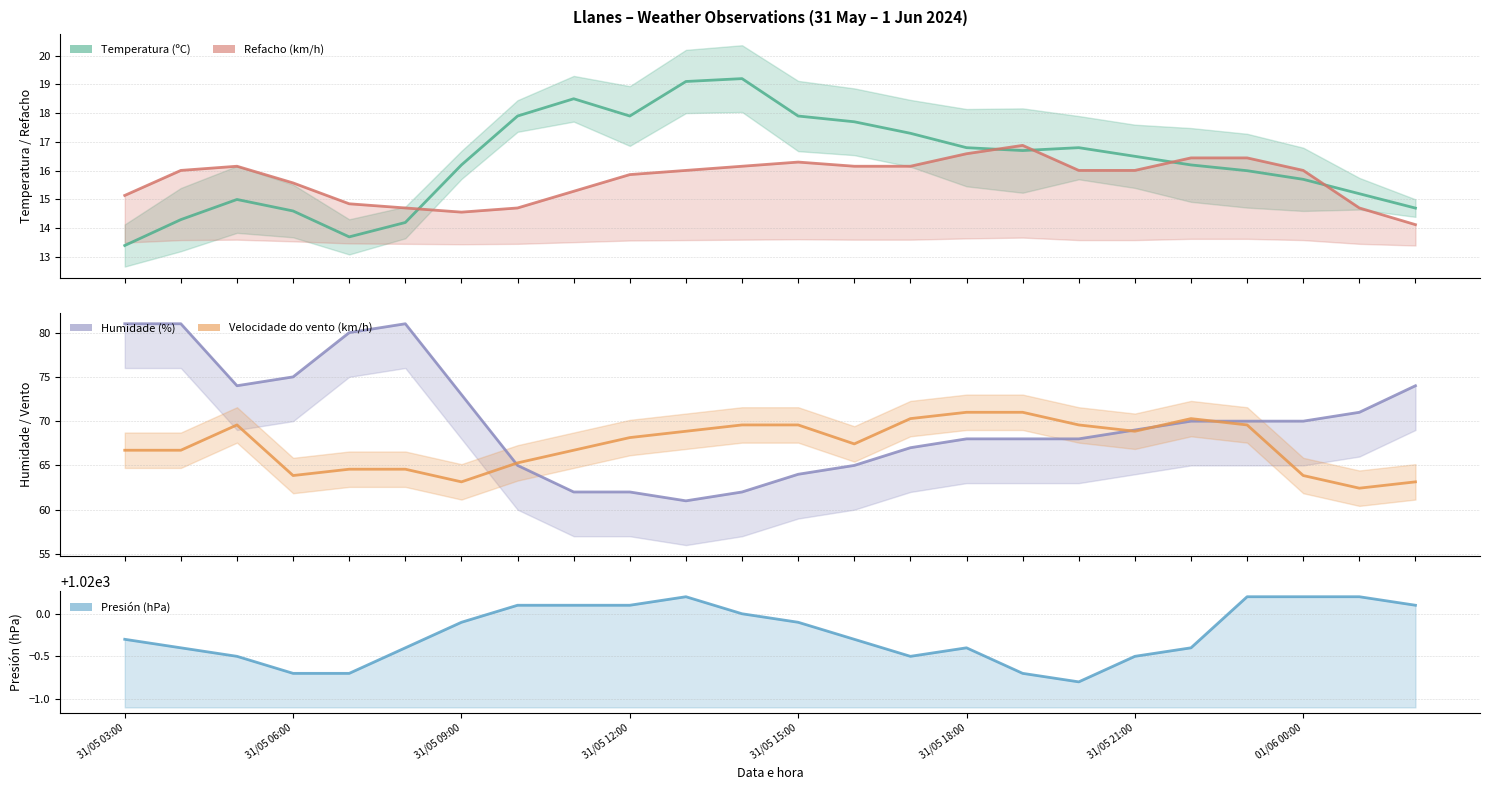

What is the total value across all series at 31/05 06:00?

1188.3